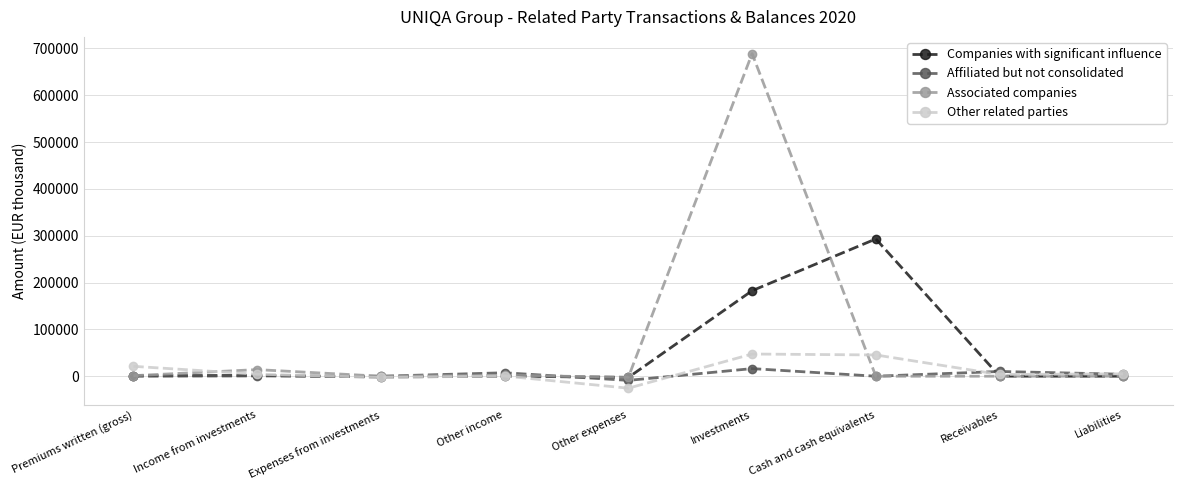

At which label is Associated companies closest to 343472?

Income from investments